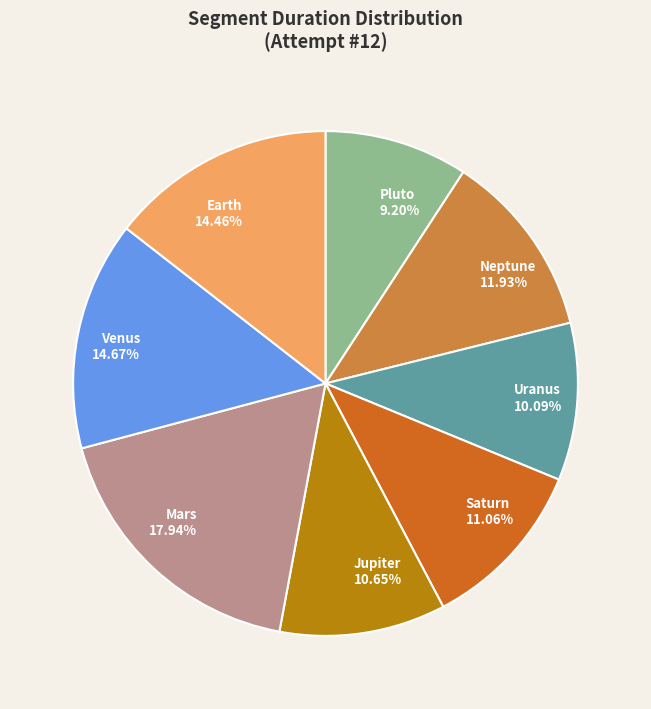

What percentage do Uranus and Neptune together represent?

22.0%